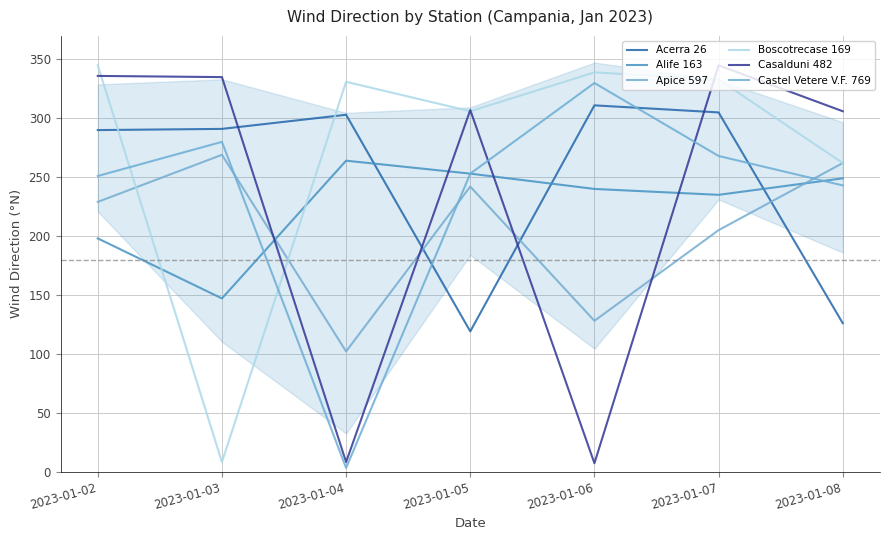

What is the minimum value for Apice 597?

102